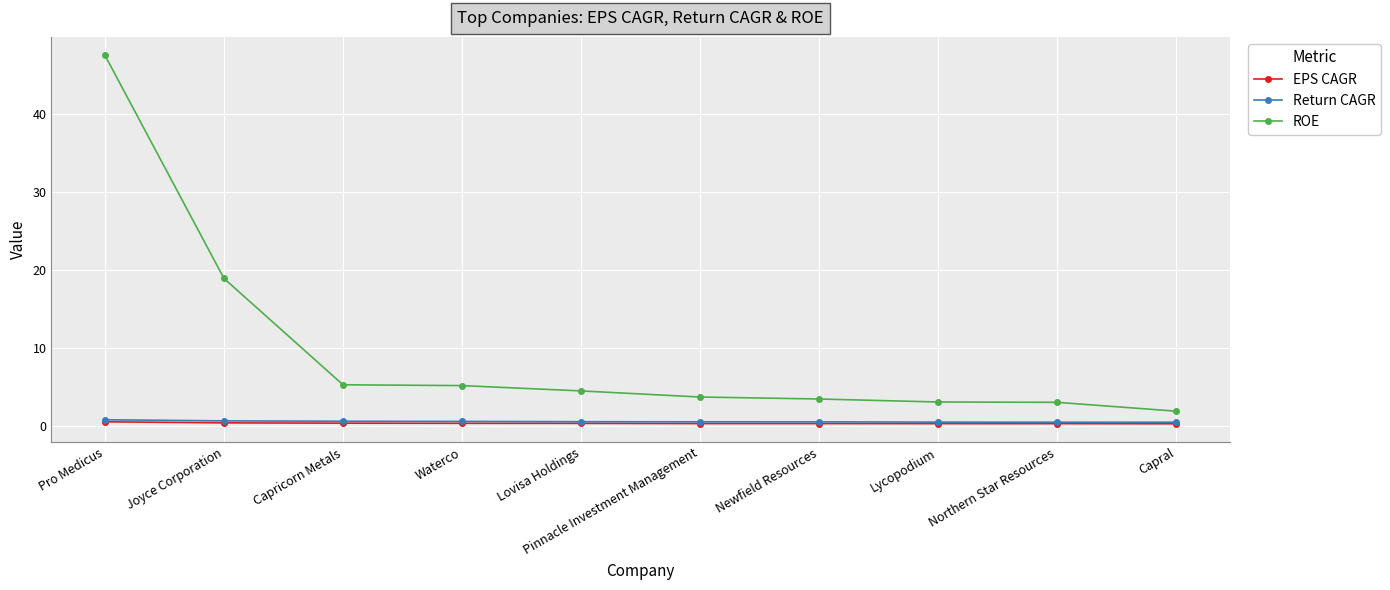

True or false: ROE has a value of 4.4 at Lovisa Holdings.

True